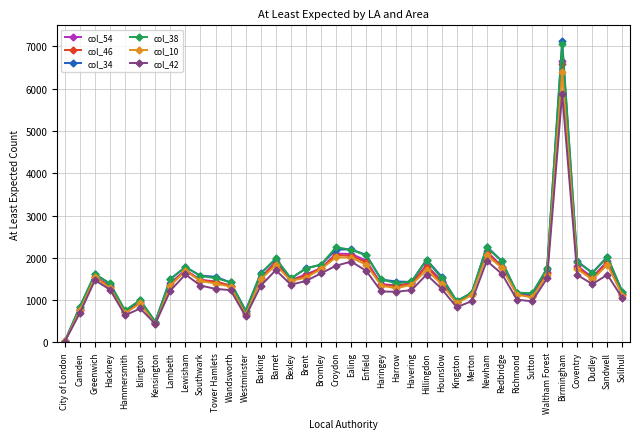

Which series has the largest range (max minus min)?

col_34